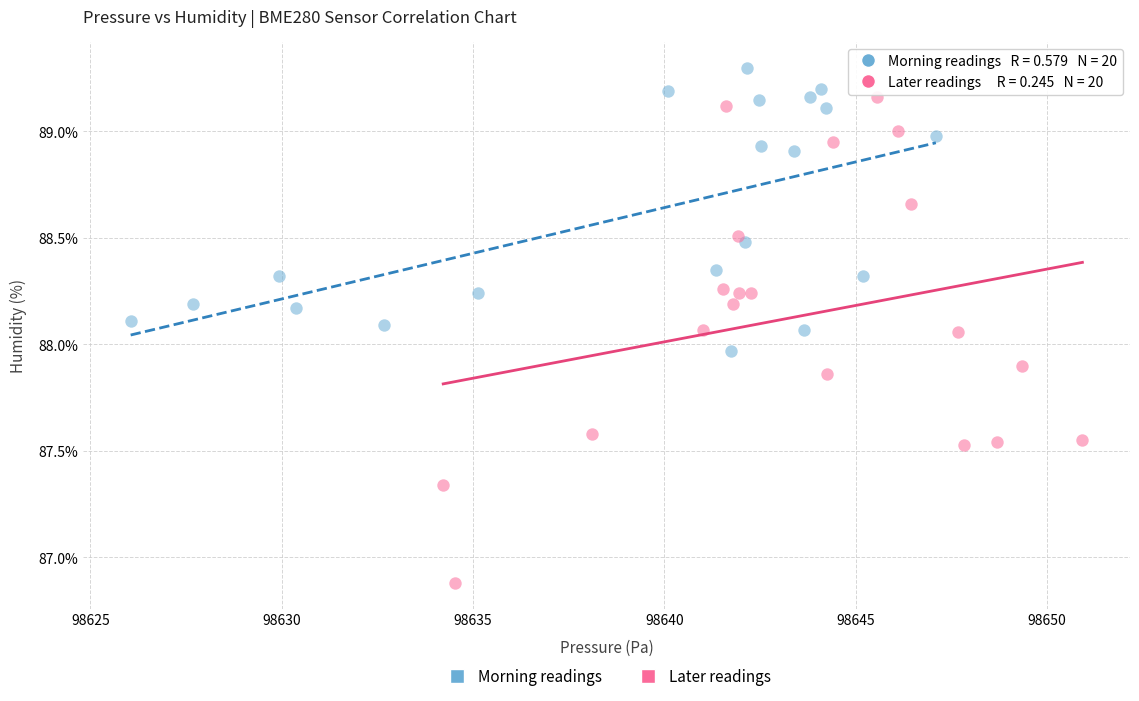

Which series reaches the minimum Y coordinate?

Later readings